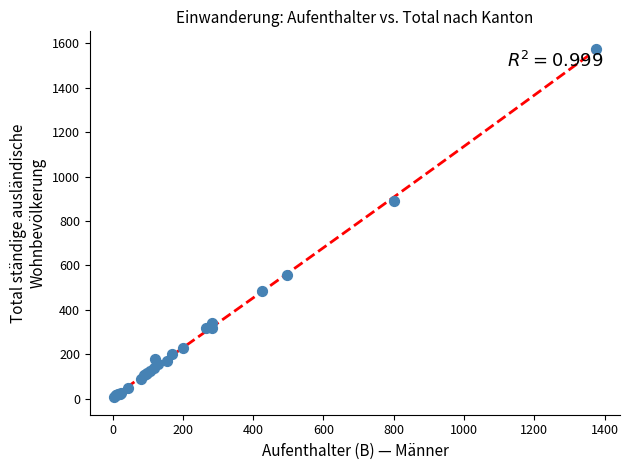

What Y value in the scatter plot is closest to 791?

890